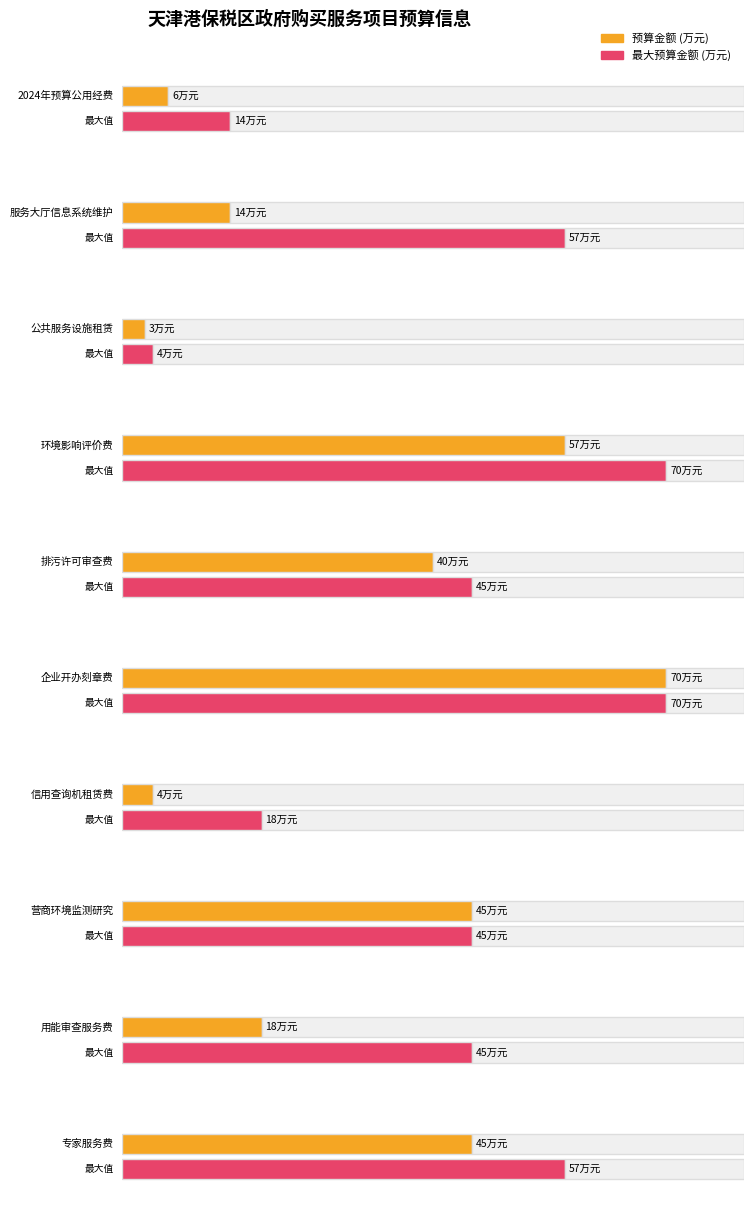

The chart shows a value of 29 at 营商环境常态化监测及国际化研究. True or false?

False